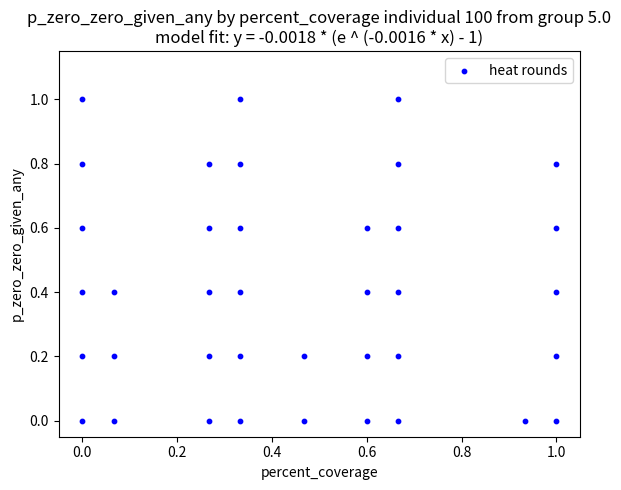

What is the range of X values (max minus min)?

1.0